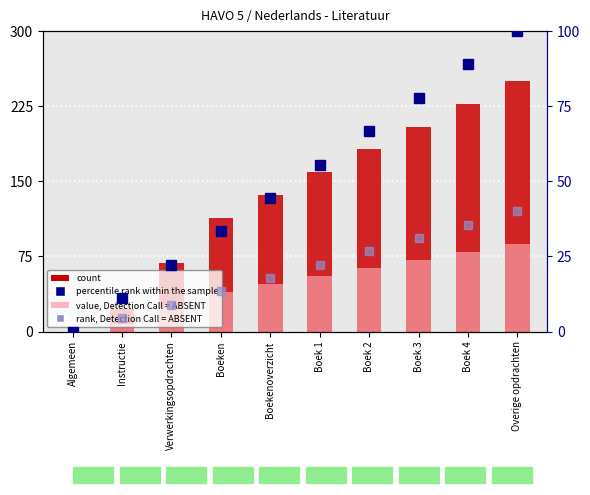

What is the greatest value displayed?

250.0